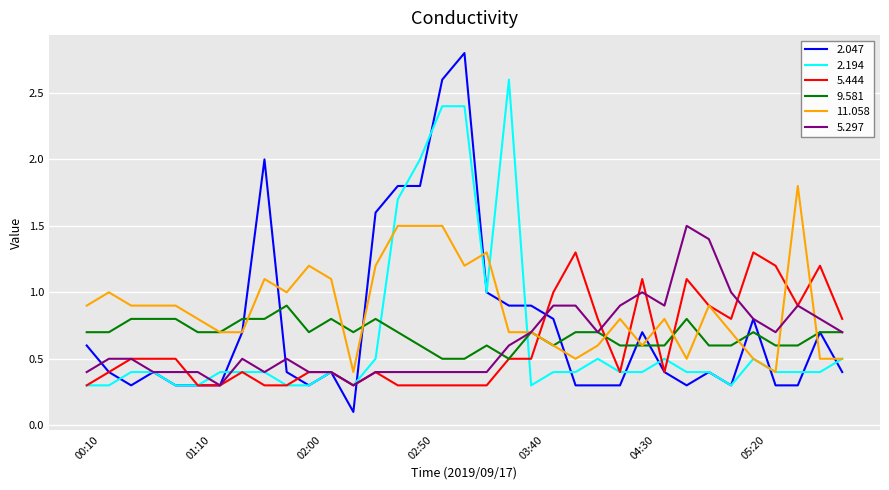

Which series has the largest total across all categories?

11.058